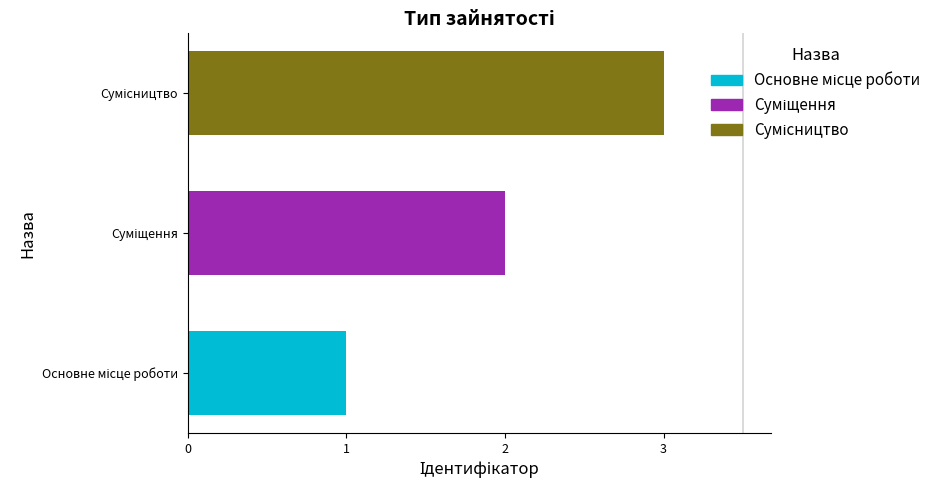

What is the sum of all values?

6